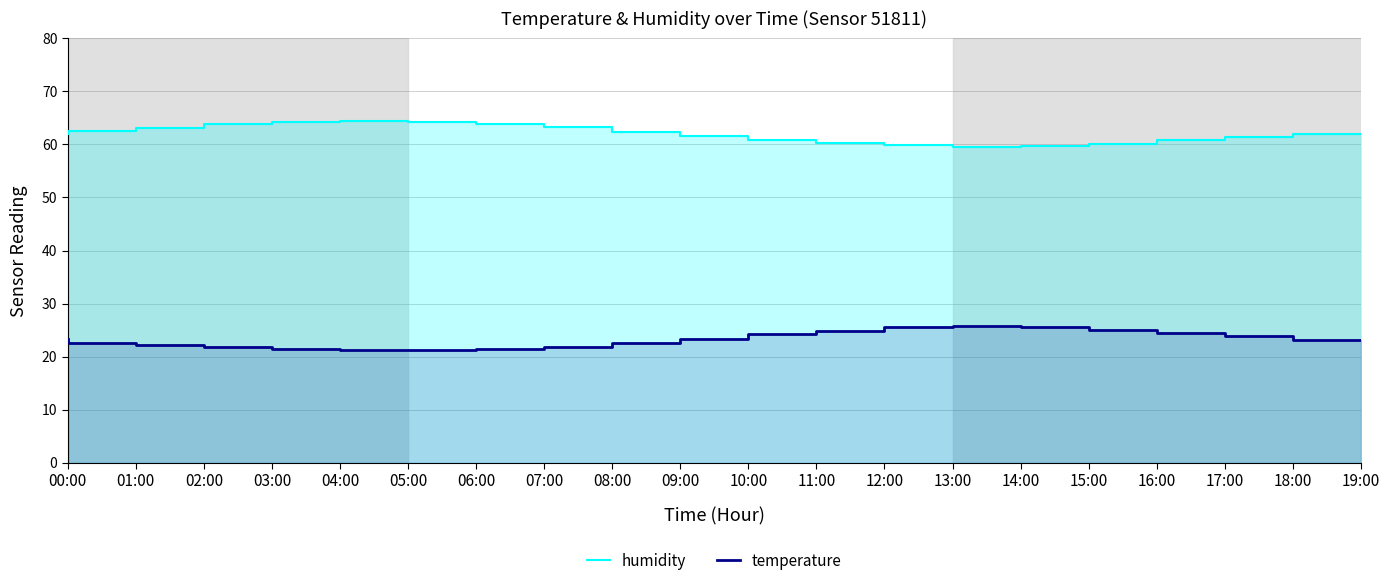

Which category has the highest value across all series?

05:00